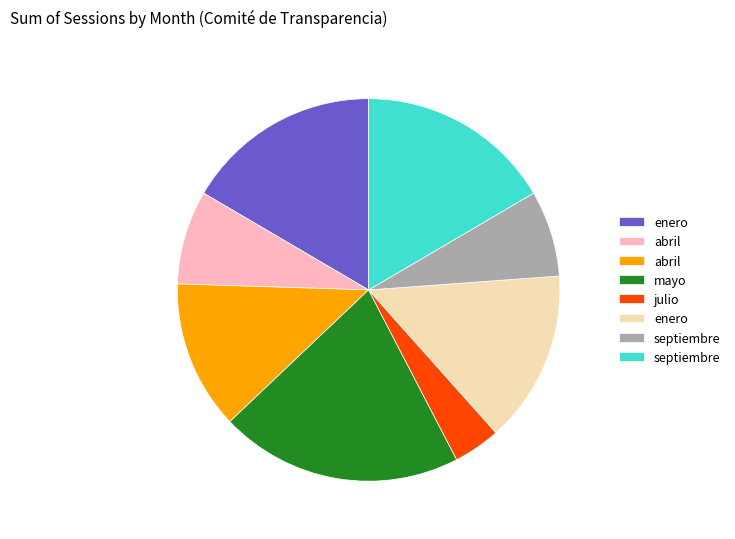

Is there a majority slice in this chart?

No